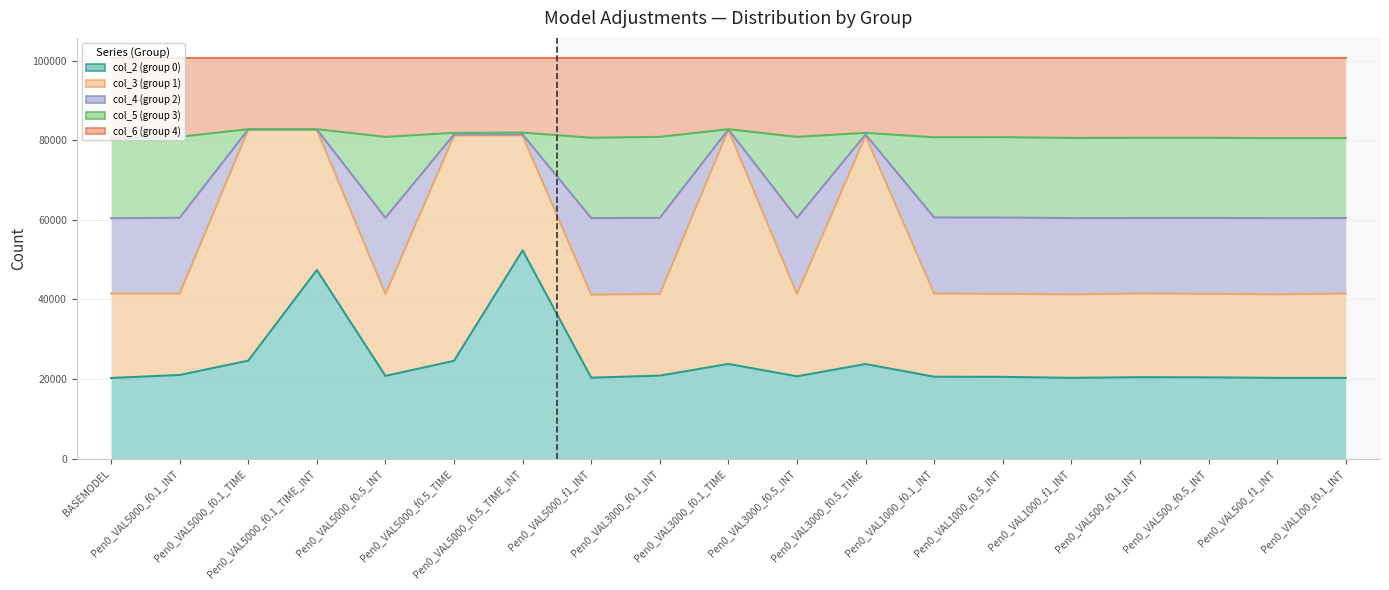

What position from the right is Pen0_VAL5000_f1_INT?

12